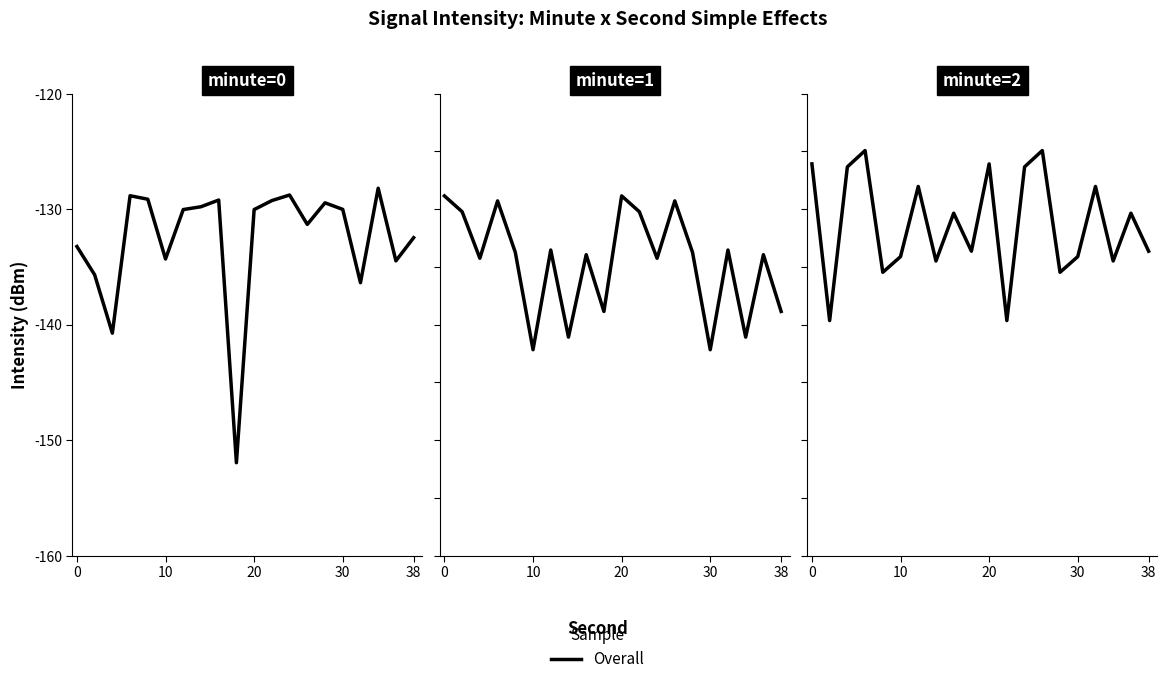

The value at 6 is -224.1. True or false?

False